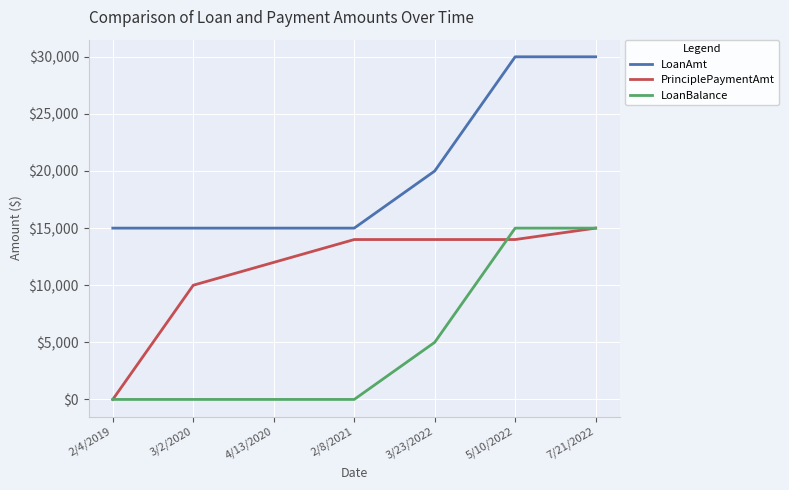

Reading left to right, extract all data points from this chart.

LoanAmt: 15000	15000	15000	15000	20000	30000	30000
PrinciplePaymentAmt: 0	10000	12000	14000	14000	14000	15000
LoanBalance: 0	0	0	0	5000	15000	15000